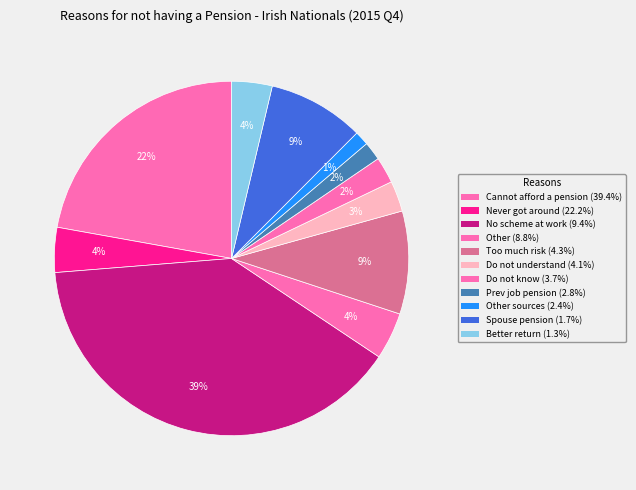

How many segments does this pie chart have?

11